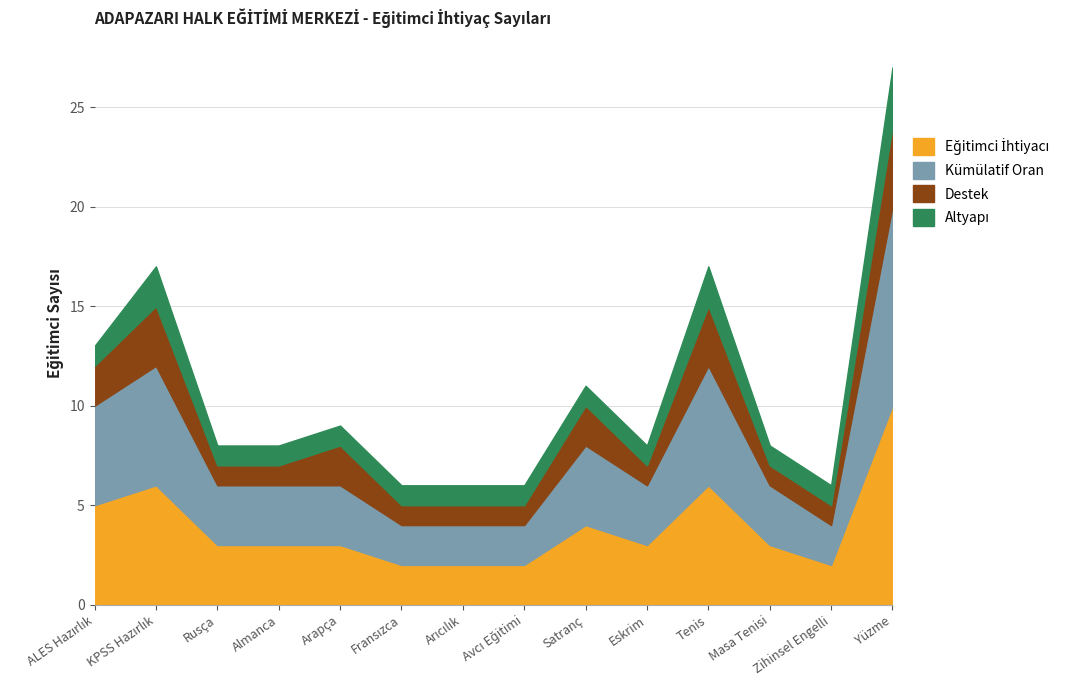

What value does the Eğitimci İhtiyacı series have at Arapça?

3